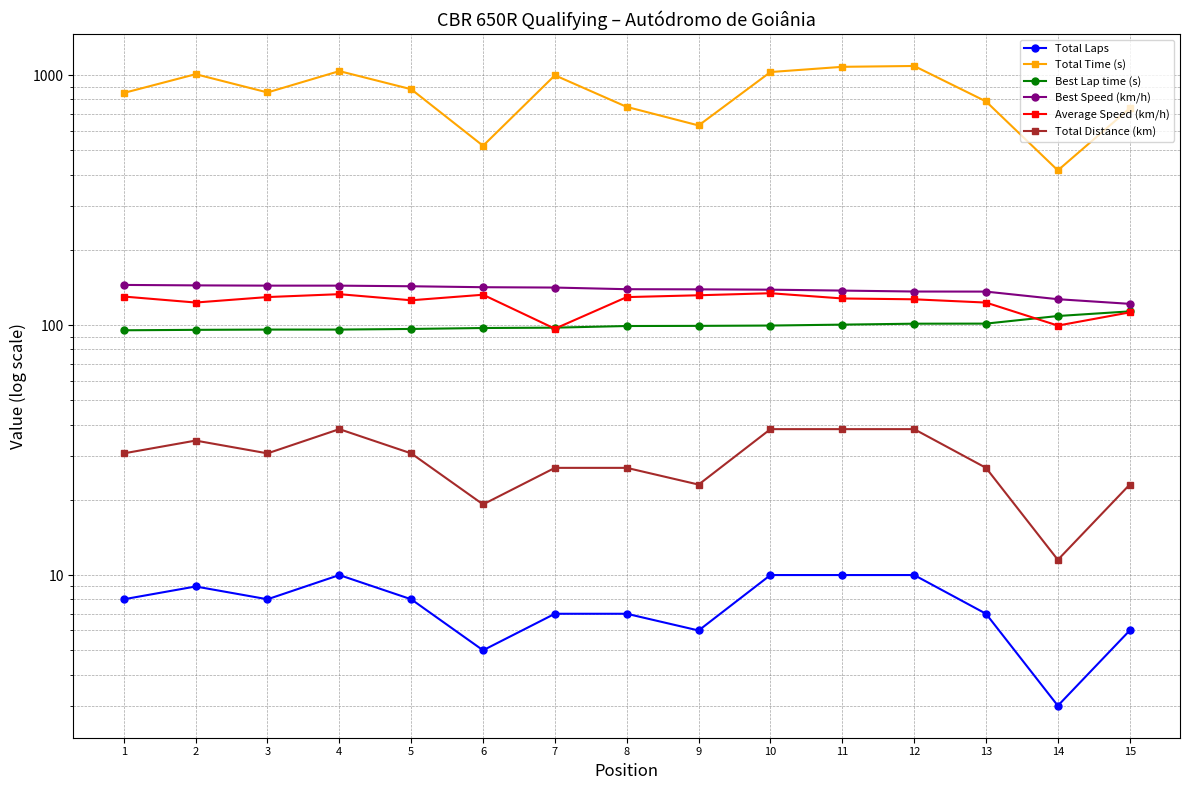

True or false: Average Speed (km/h) and Total Distance (km) cross at least once.

False